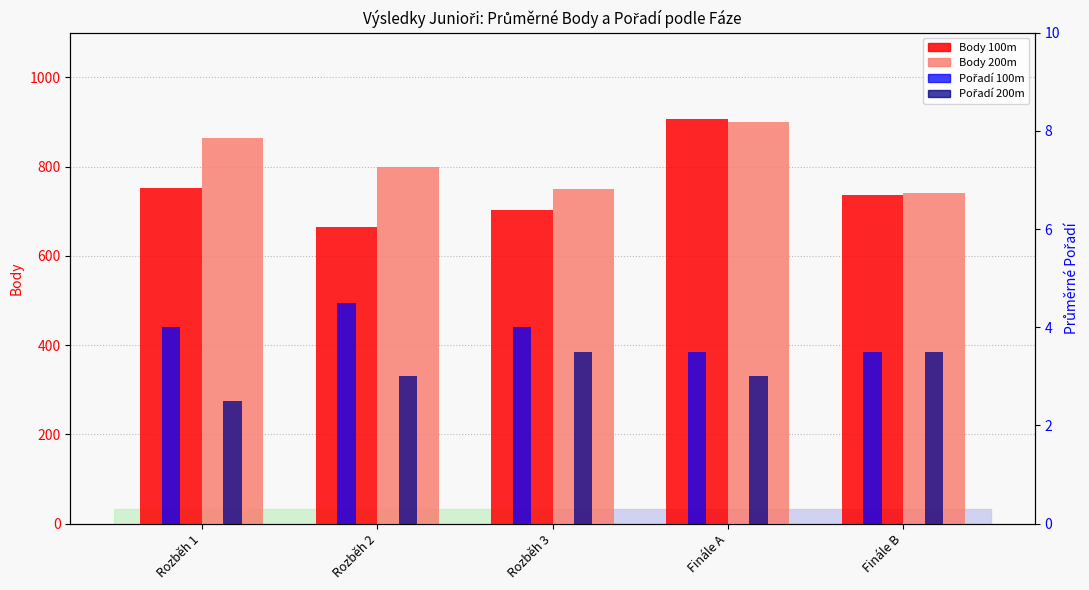

What is the difference between the maximum and minimum values in the Body 200m (Junioři) series?

160.0